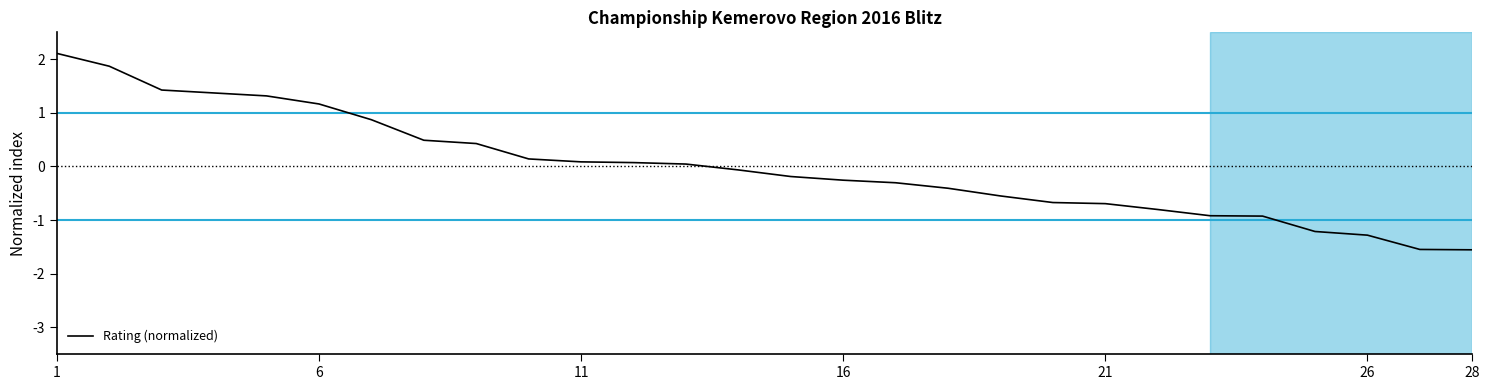

What is the difference between the second highest and minimum values?

3.4